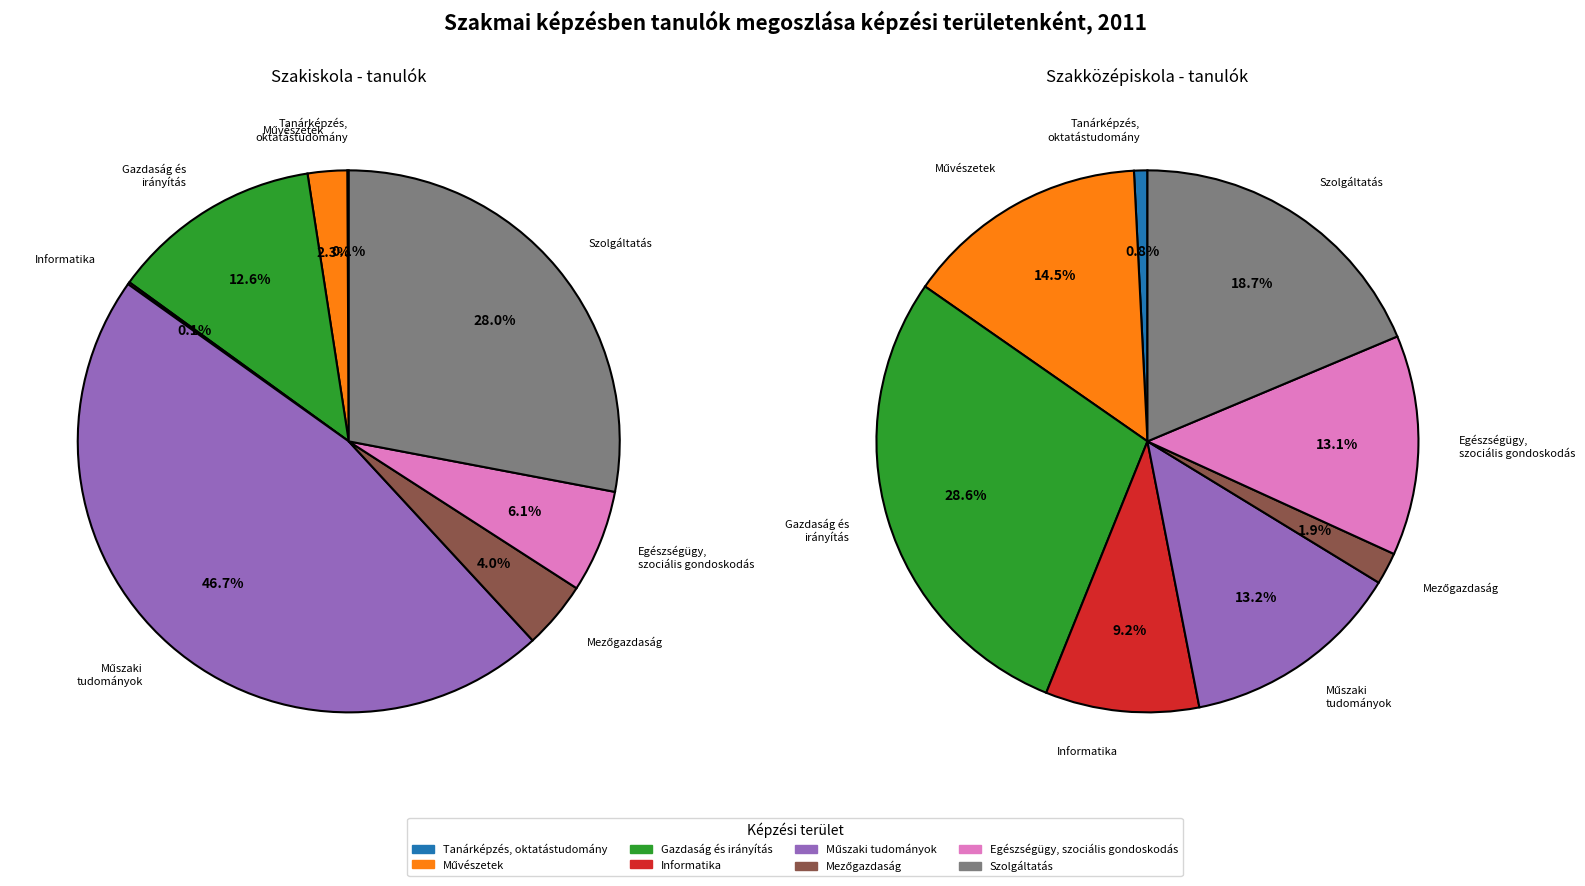

Between Mezőgazdaság and Szolgáltatás, which series saw the biggest shift?

Szakiskola - tanuló